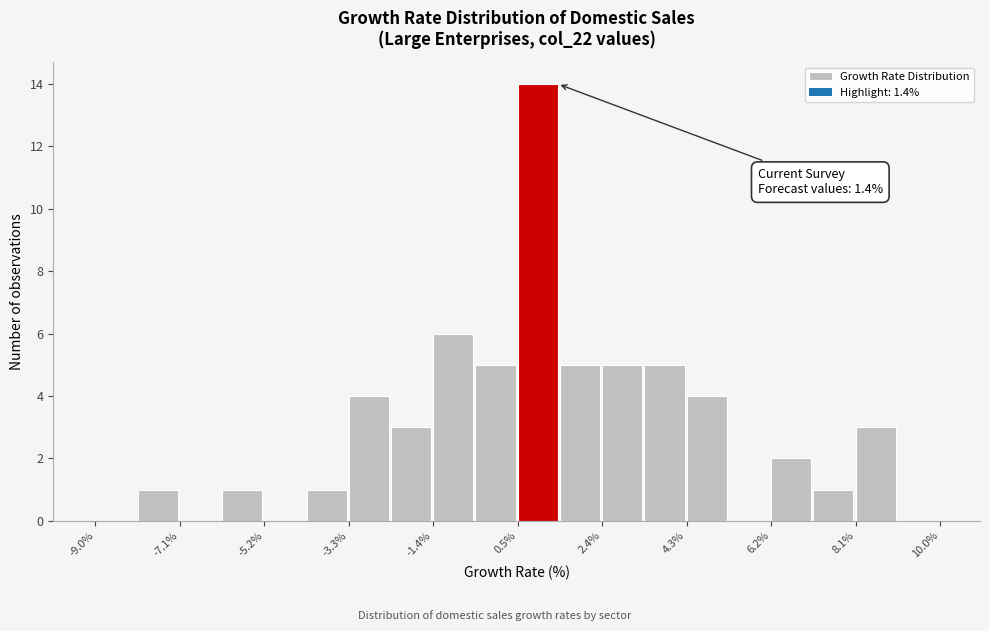

Over which range of the x-axis is the bar tallest?

0.50 to 1.45